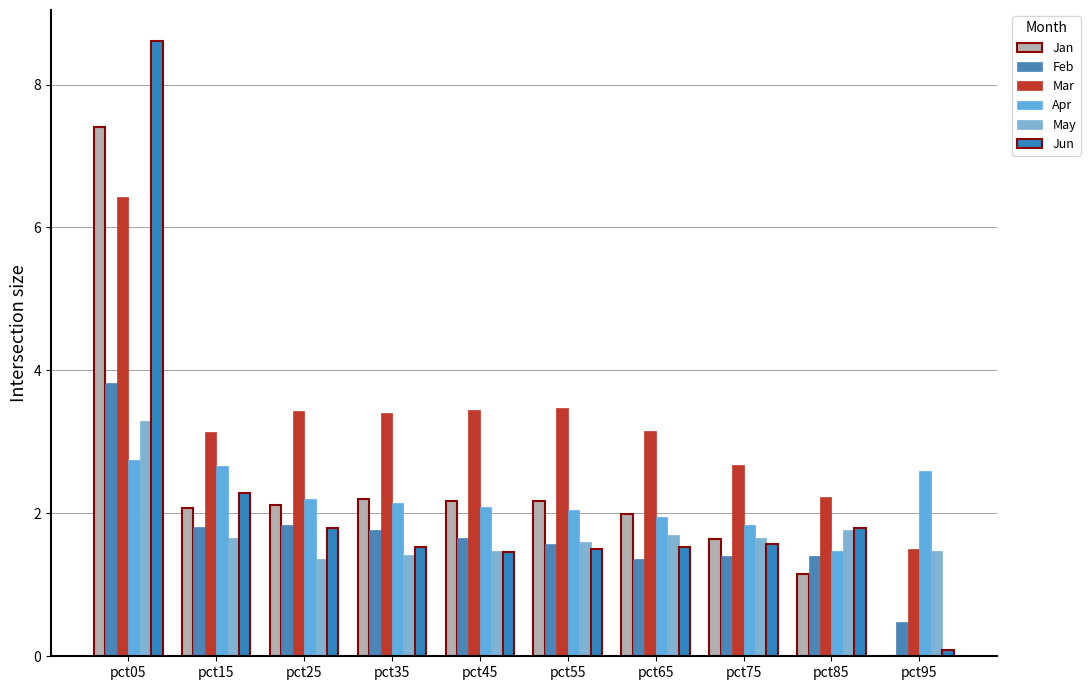

Which series has the largest range (max minus min)?

Jun